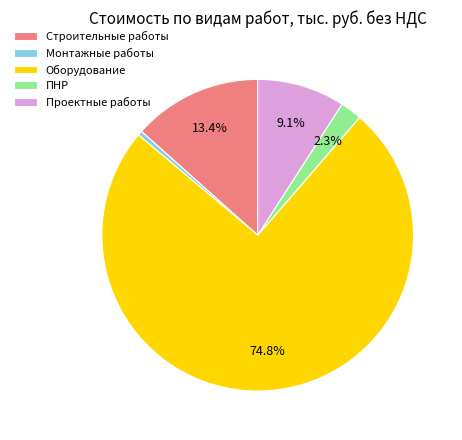

The ПНР slice represents 2% of the pie. True or false?

True